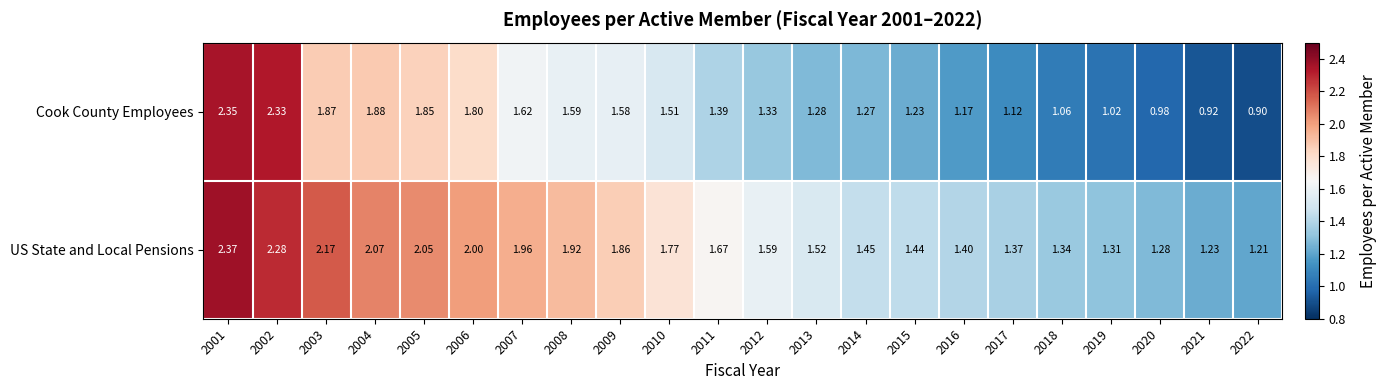

Between 2012 and 2013, which series saw the biggest shift?

US State and Local Pensions